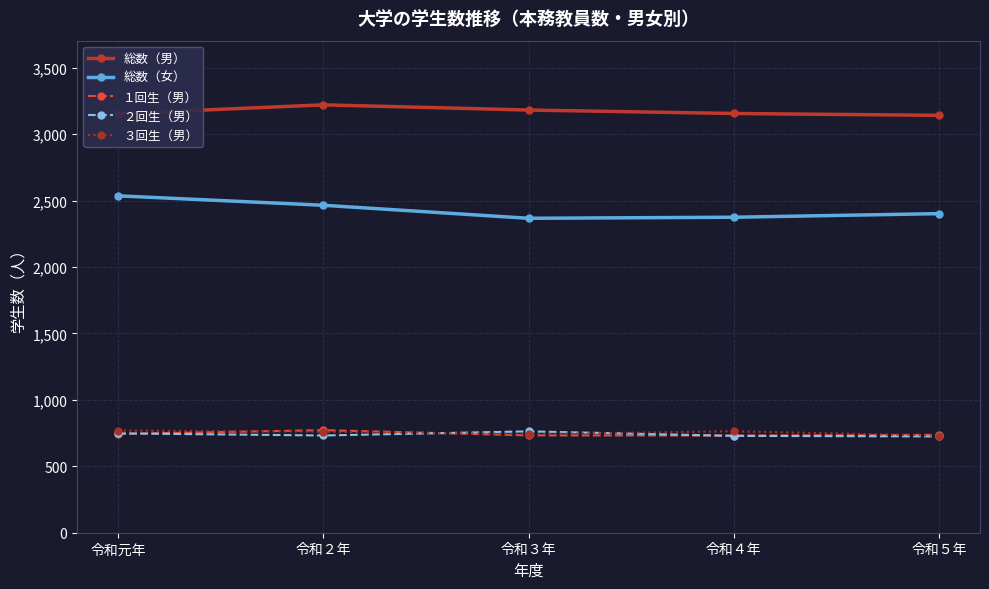

At which label does 総数（女） reach its peak?

令和元年